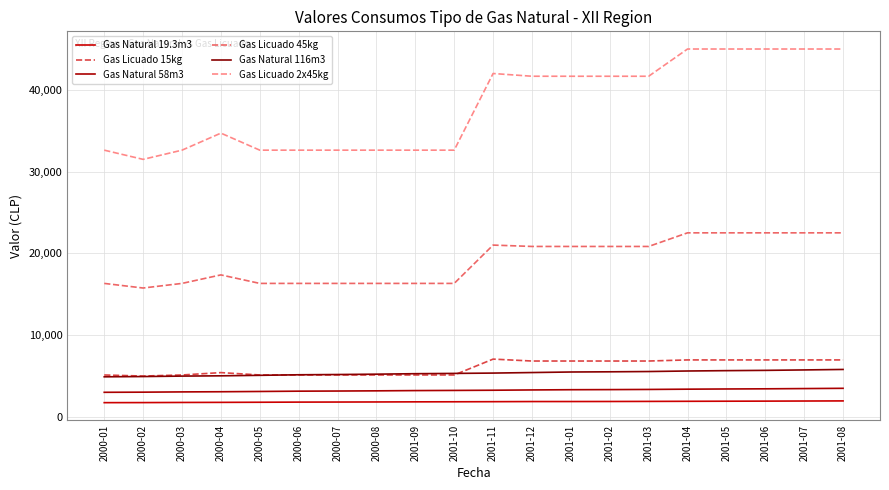

Is the value of Gas Licuado 15kg at 2001-01 greater than the value of Gas Natural 116m3 at 2001-02?

Yes